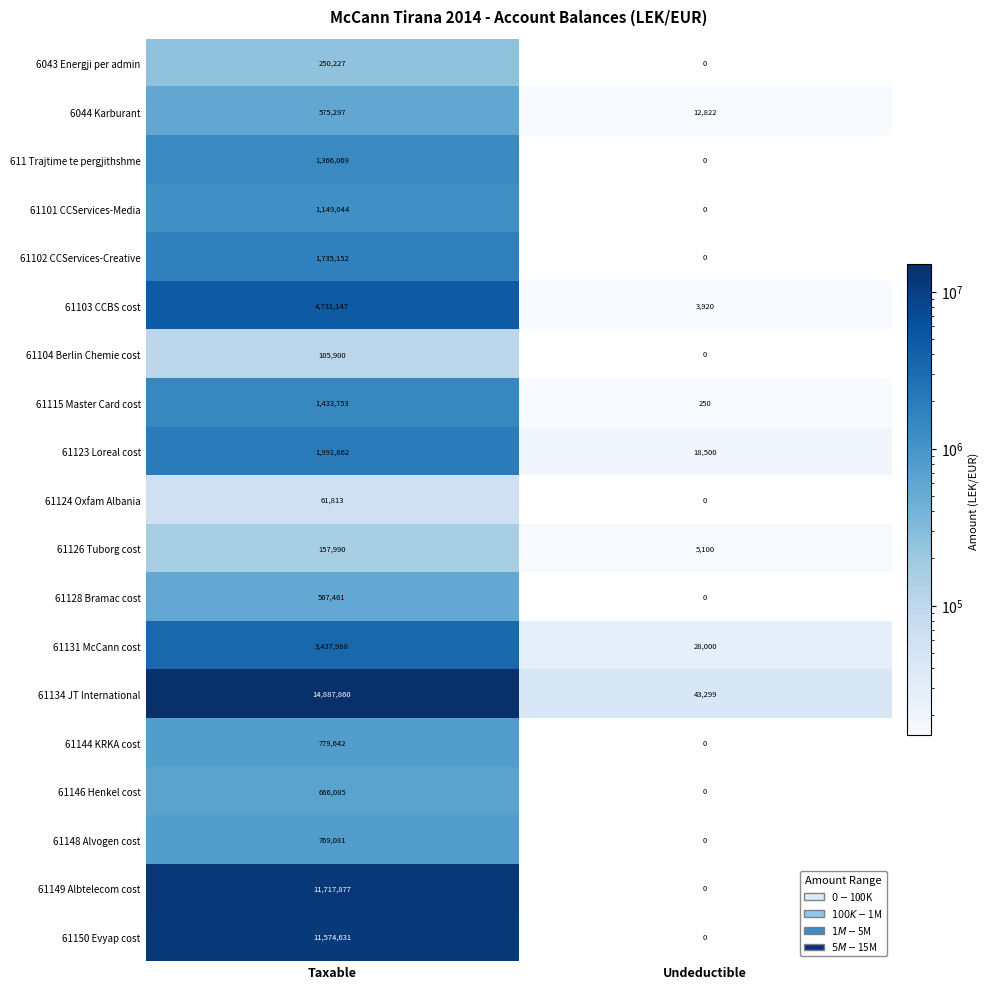

At how many categories does at least one series exceed 14812878?

1